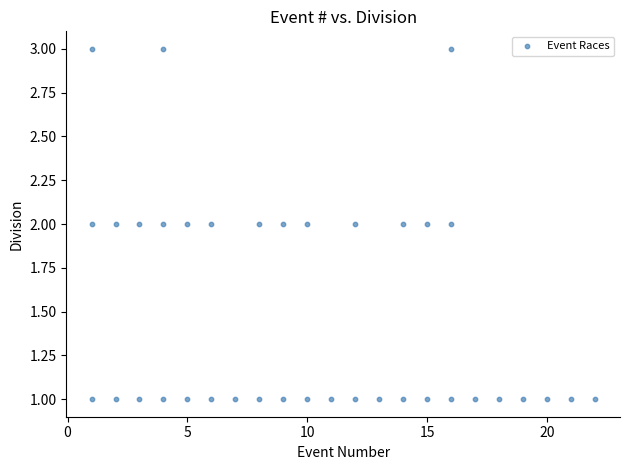

What is the range of X values (max minus min)?

21